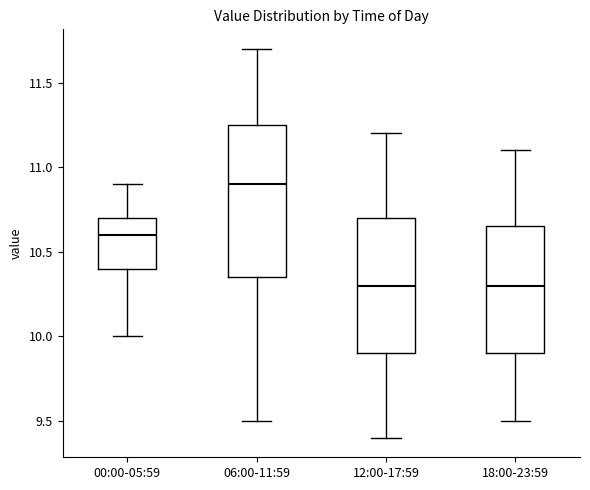

Where does the median line of the box for 12:00-17:59 sit on the y-axis? The values are not printed on the chart, so give them approximately, as read against the axis.

10.30